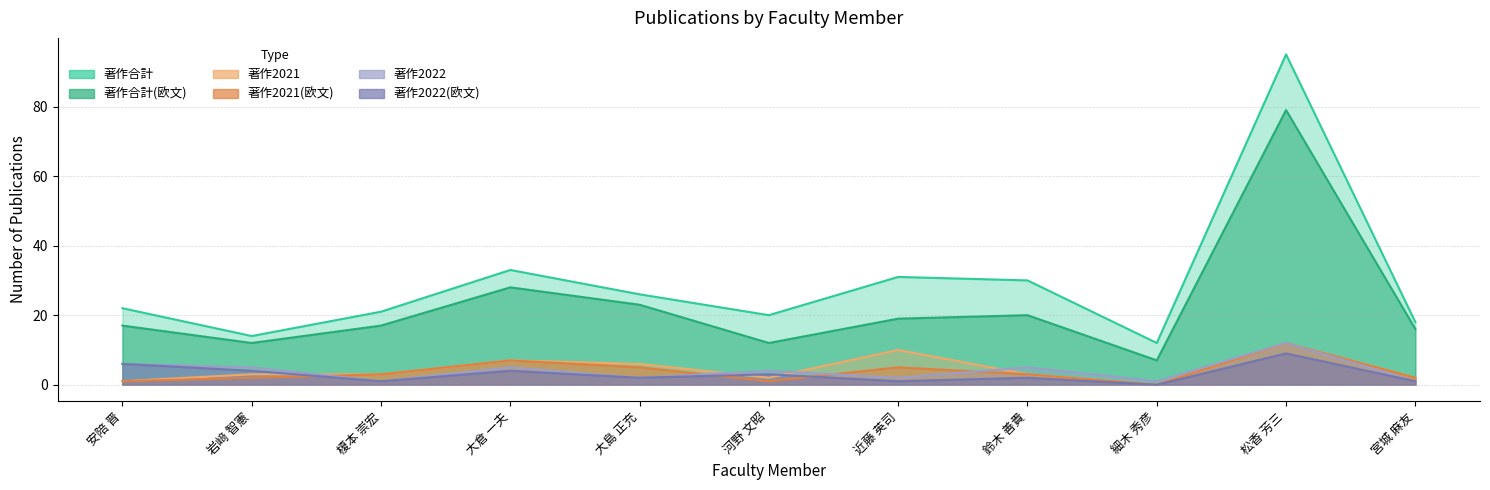

At which category does 著作2022(欧文) reach its first local peak?

大倉 一夫